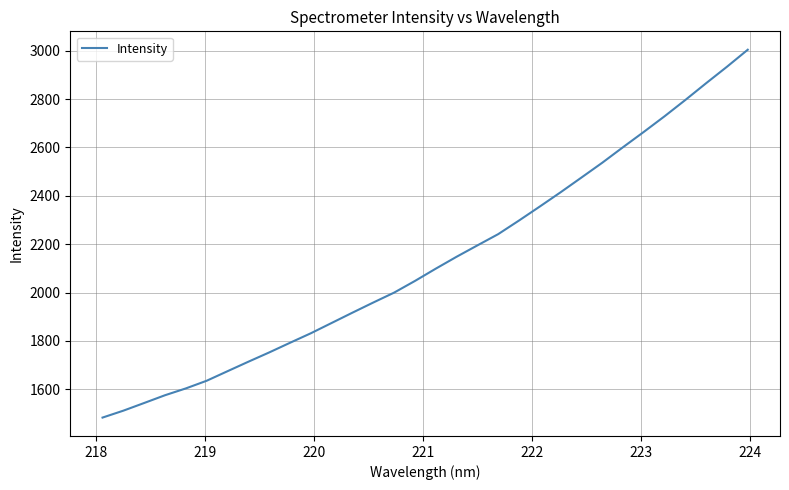

What is the difference between the second highest and minimum values?

1450.2